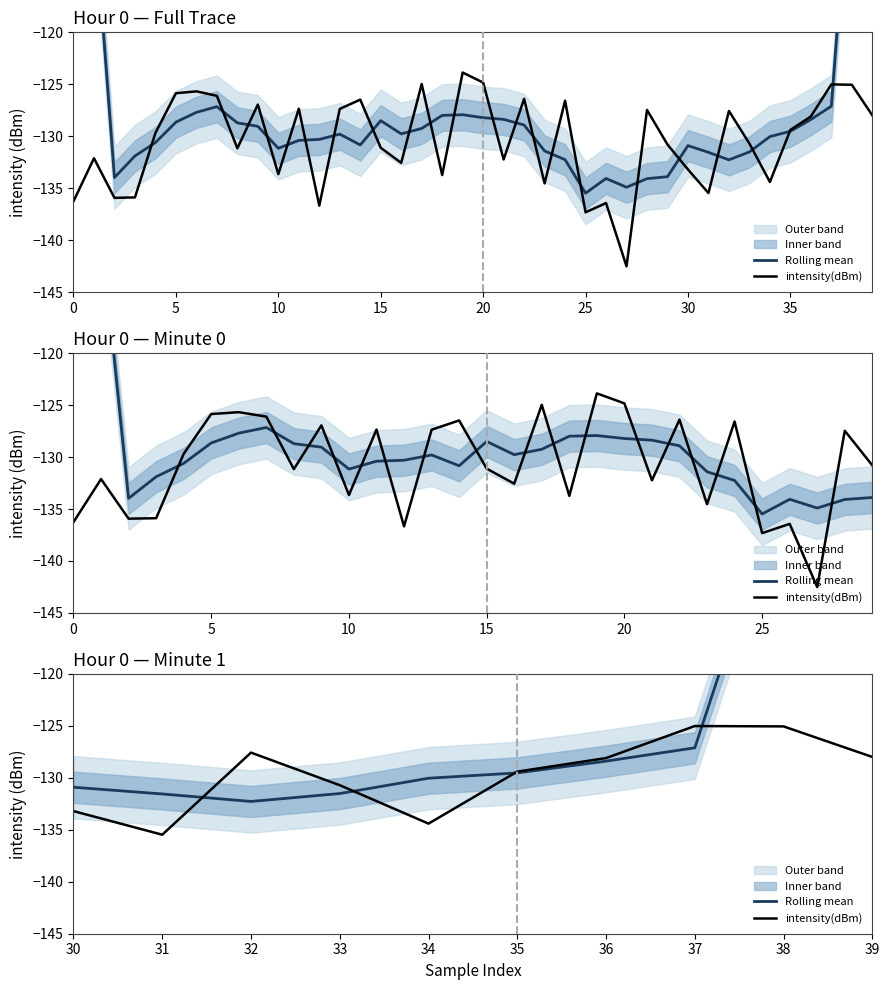

Reading left to right, what are all the values shown in this chart?

Rolling mean: -130.9	-131.5	-132.3	-131.5	-130.0	-129.5	-128.4	-127.1	-101.2	-75.6
intensity(dBm): -133.2	-135.5	-127.6	-130.7	-134.4	-129.4	-128.1	-125.0	-125.0	-128.0